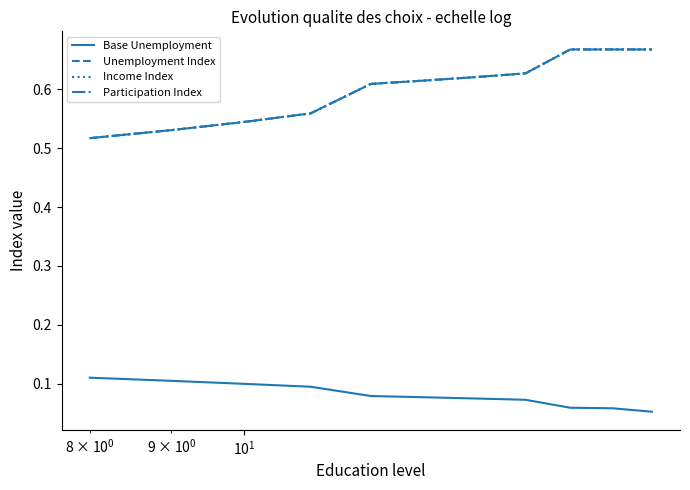

Does the chart have visible grid lines?

No